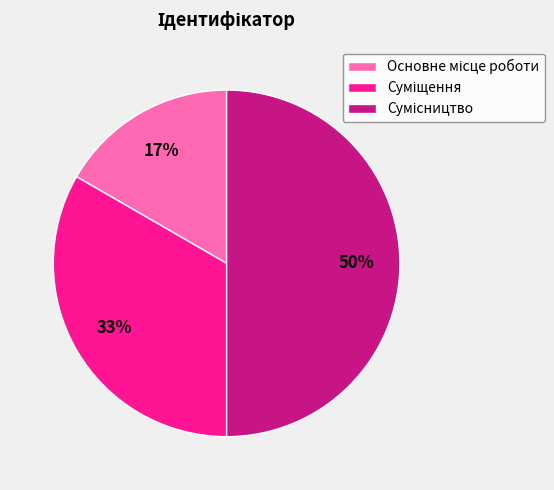

To the nearest percent, what is the average slice percentage?

33%